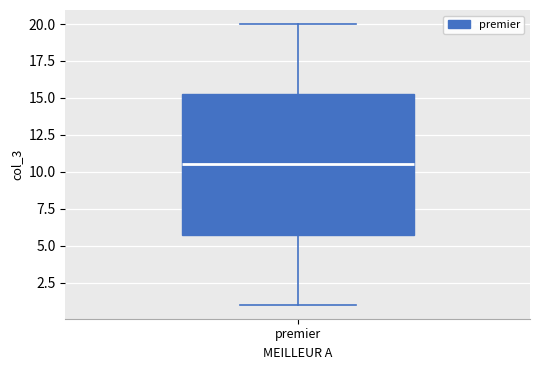

Read this box plot against the y-axis: the position of the median line, the range covered by the box, and the ends of both whiskers. The values are not printed on the chart, so give them approximately, as read against the axis.

median 10.5, box 6.0 to 15.5, whiskers 1.0 to 20.0